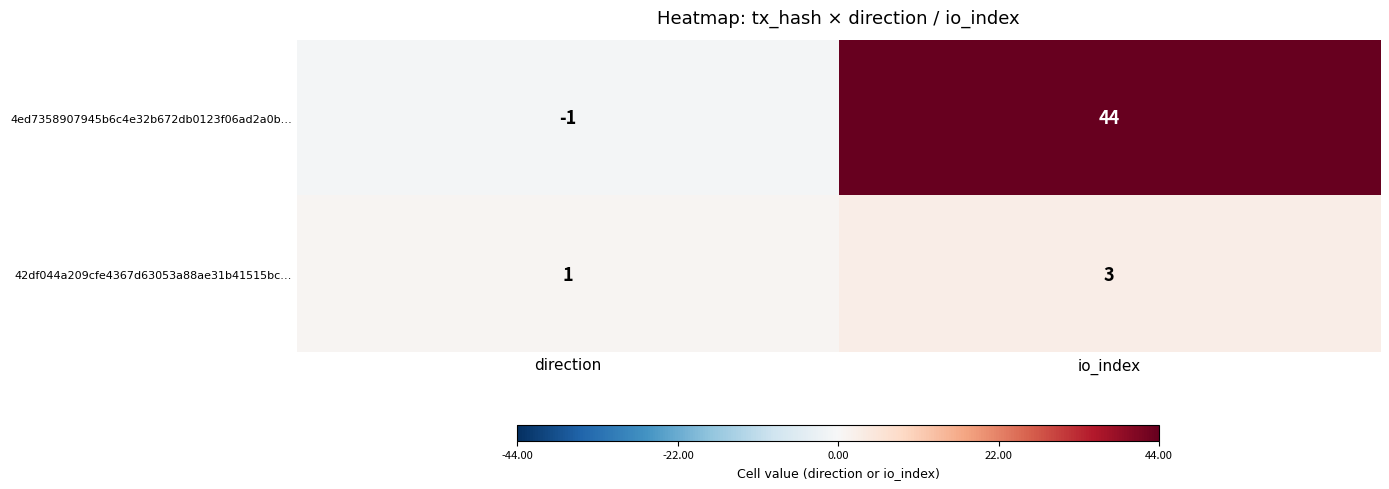

What is the average value of the 4ed7358907945b6c4e32b672db0123f06ad2a0b… series?

22